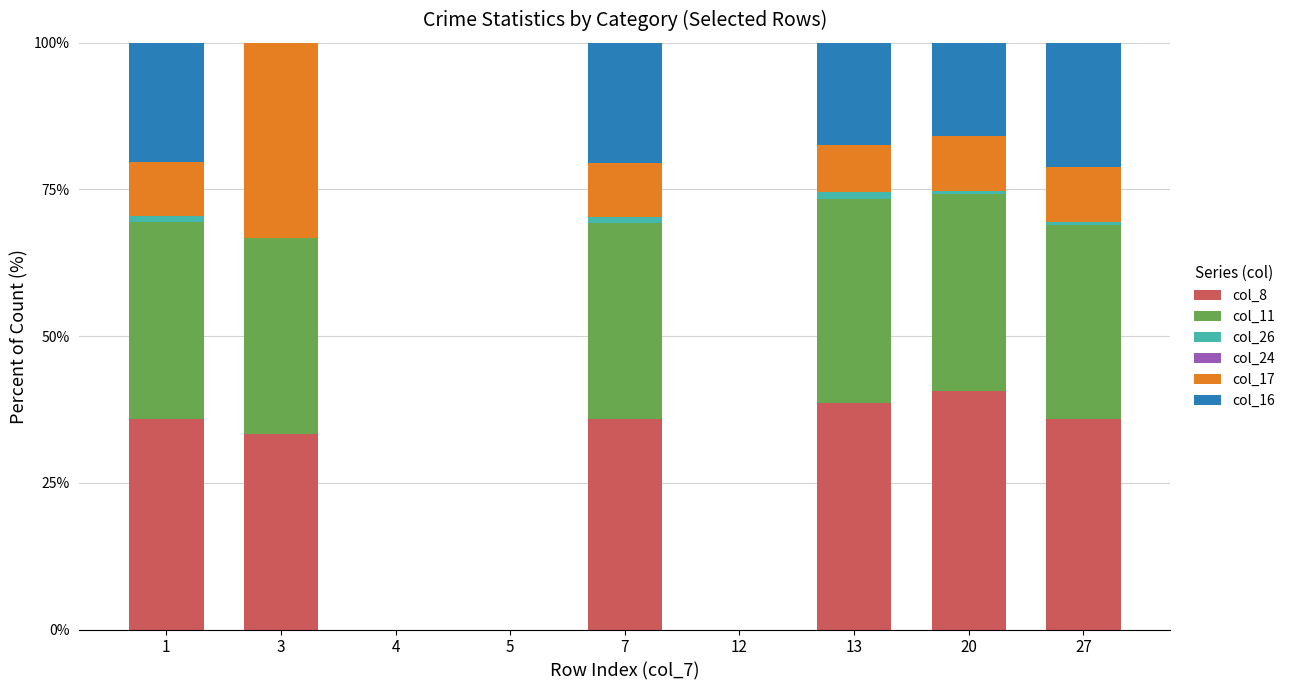

True or false: col_8 has a value of 35.8 at 27.

True